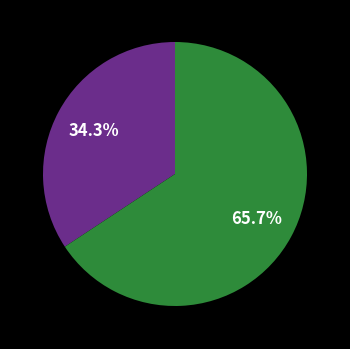

Is there any slice that represents more than half of the pie?

Yes